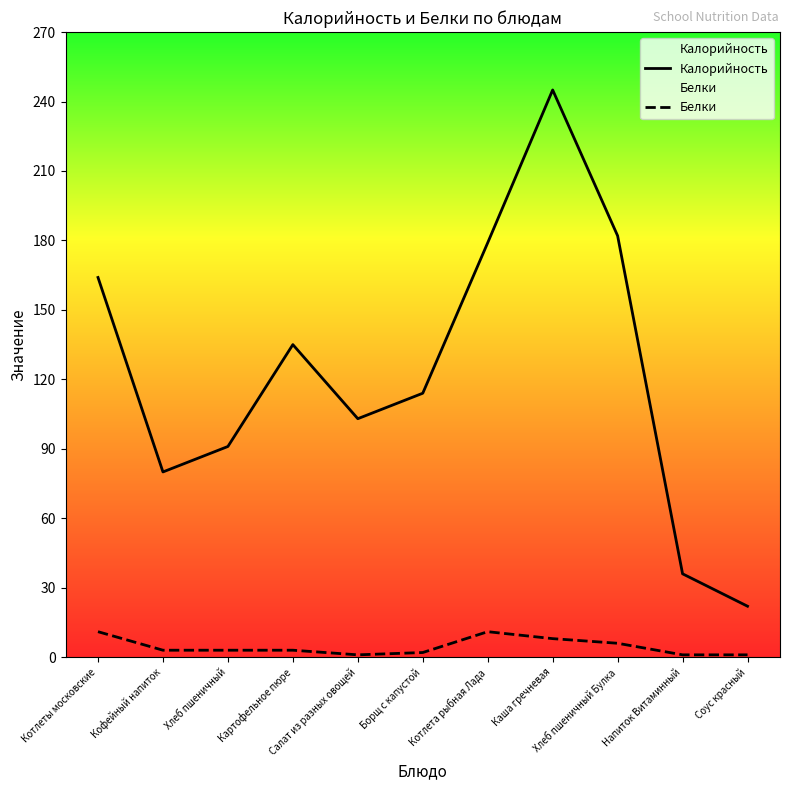

Reading left to right, transcribe all the data shown in this chart.

Калорийность: Котлеты московские=164	Кофейный напиток=80	Хлеб пшеничный=91	Картофельное пюре=135	Салат из разных овощей=103	Борщ с капустой=114	Котлета рыбная Лада=179	Каша гречневая=245	Хлеб пшеничный Булка=182	Напиток Витаминный=36	Соус красный=22
Белки: Котлеты московские=11	Кофейный напиток=3	Хлеб пшеничный=3	Картофельное пюре=3	Салат из разных овощей=1	Борщ с капустой=2	Котлета рыбная Лада=11	Каша гречневая=8	Хлеб пшеничный Булка=6	Напиток Витаминный=1	Соус красный=1